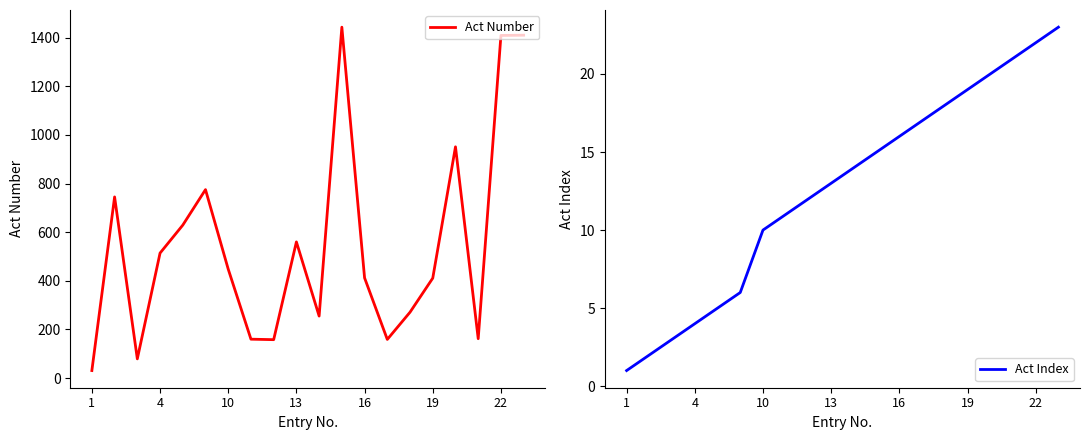

Is it true that Act Index equals 12 at 19?

False